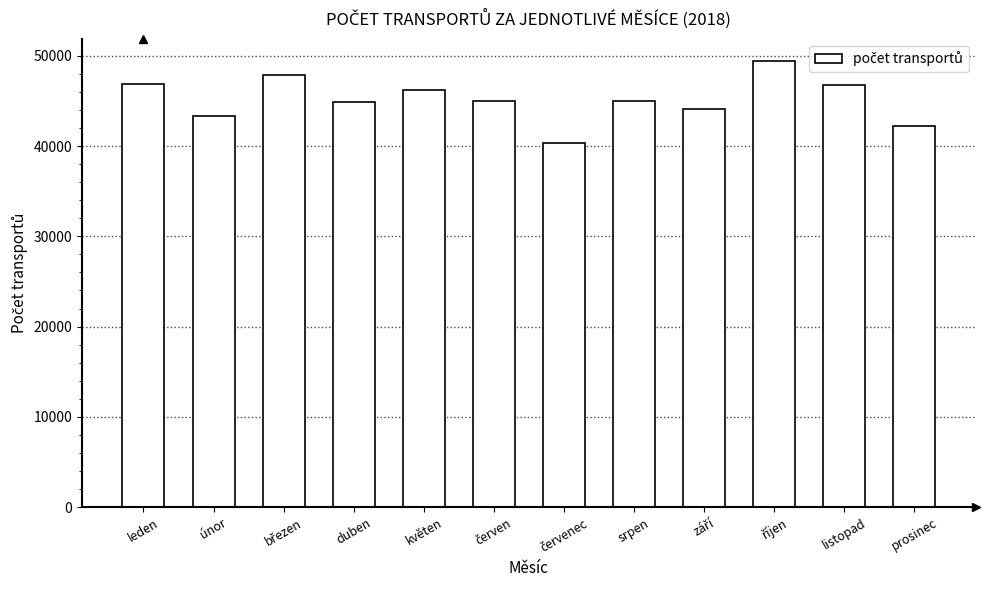

Read the value at srpen, to the nearest 100.

45000